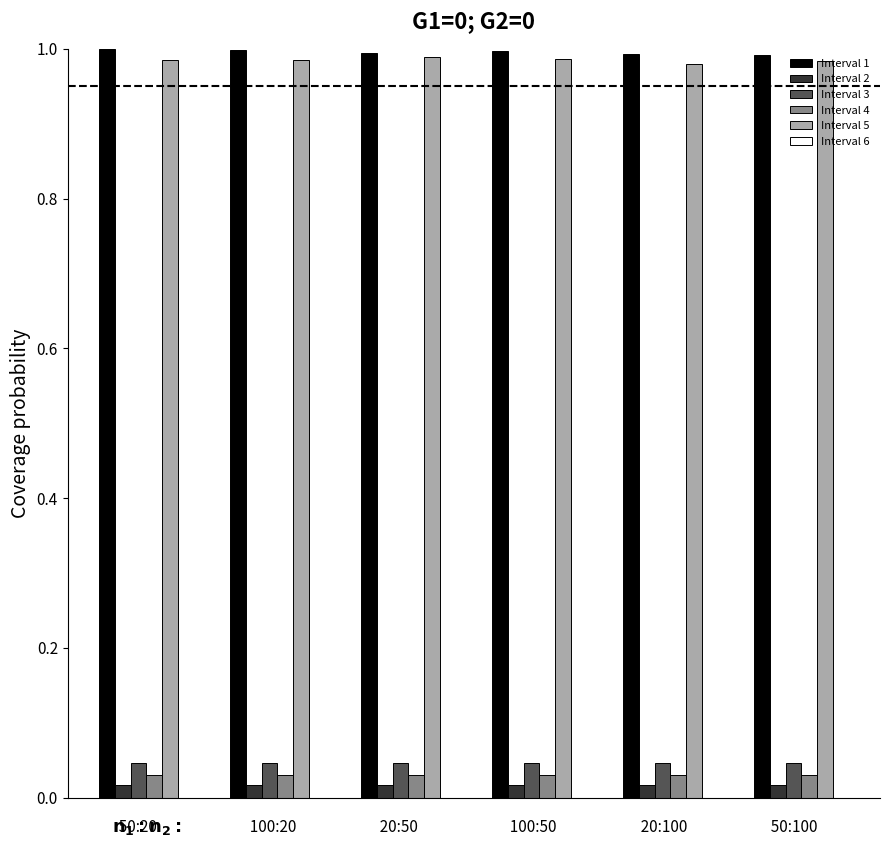

At how many categories does at least one series exceed 0?

6